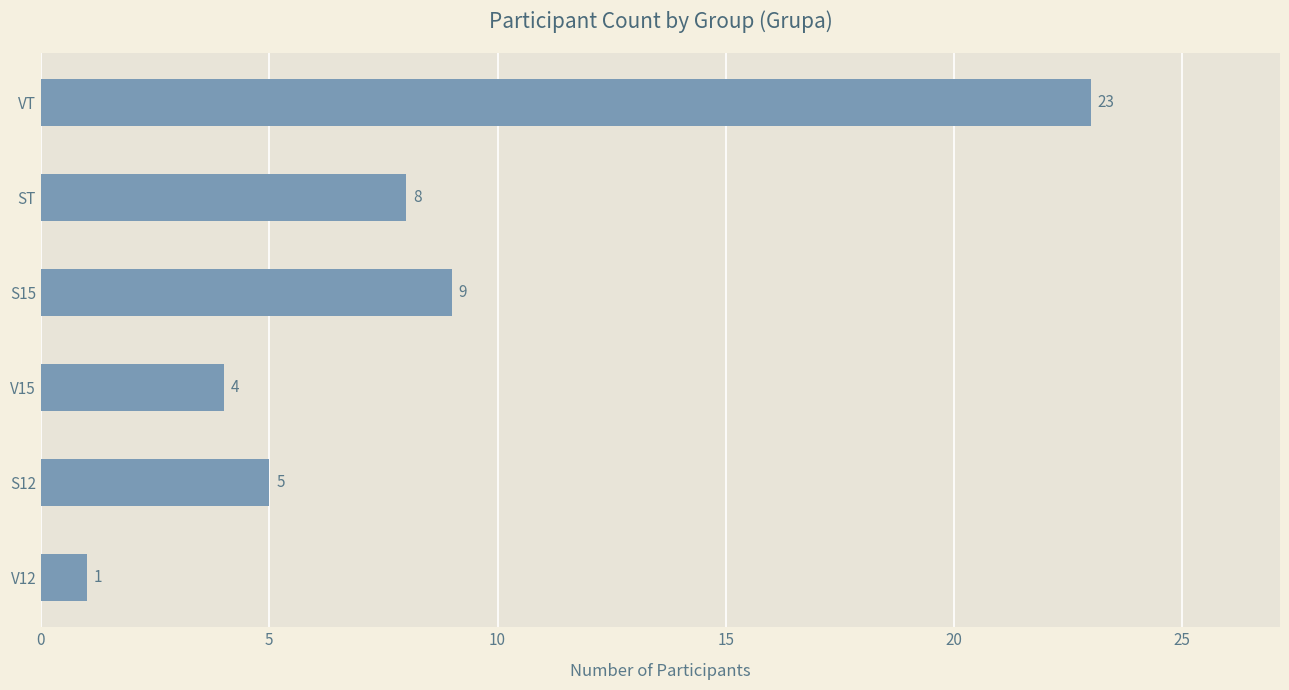

What is the value of the 1st bar from the top?

23